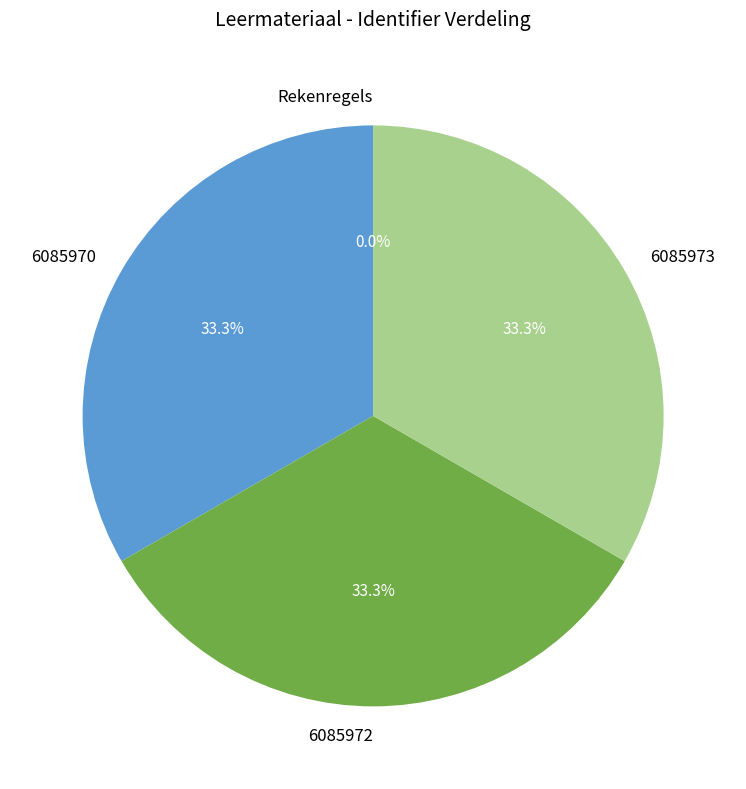

Is it true that 6085970 is 33% of the pie?

True